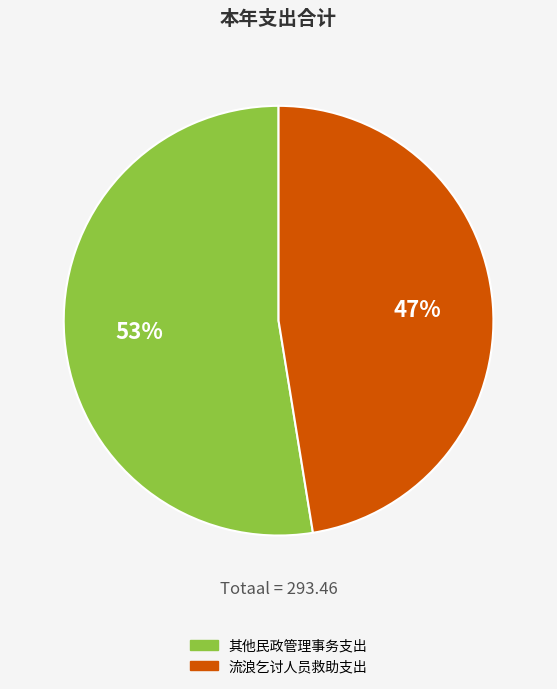

Rank the categories by value from lowest to highest.

流浪乞讨人员救助支出, 其他民政管理事务支出